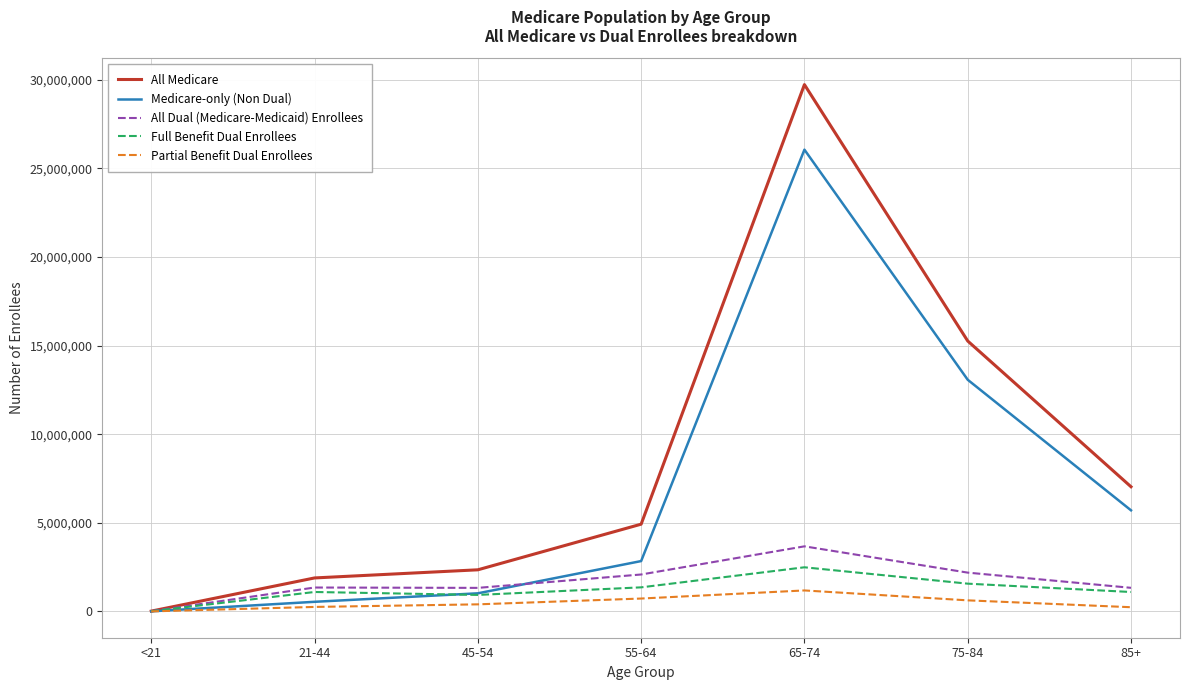

Does the chart have visible grid lines?

Yes